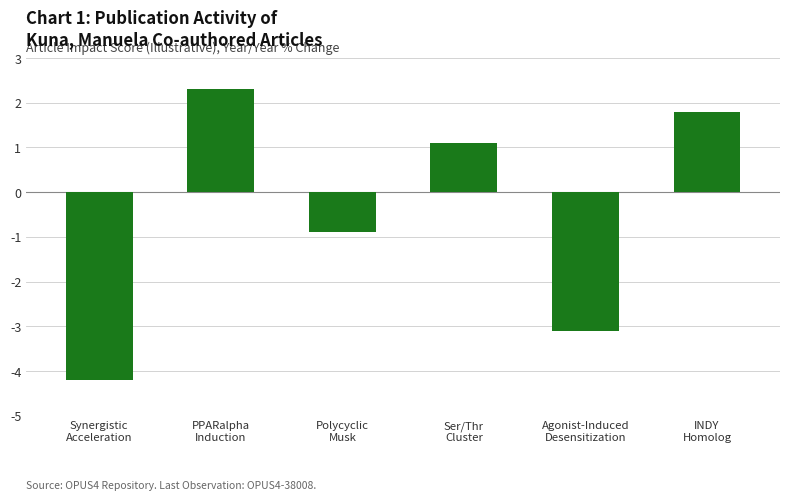

How many negative values are there?

3